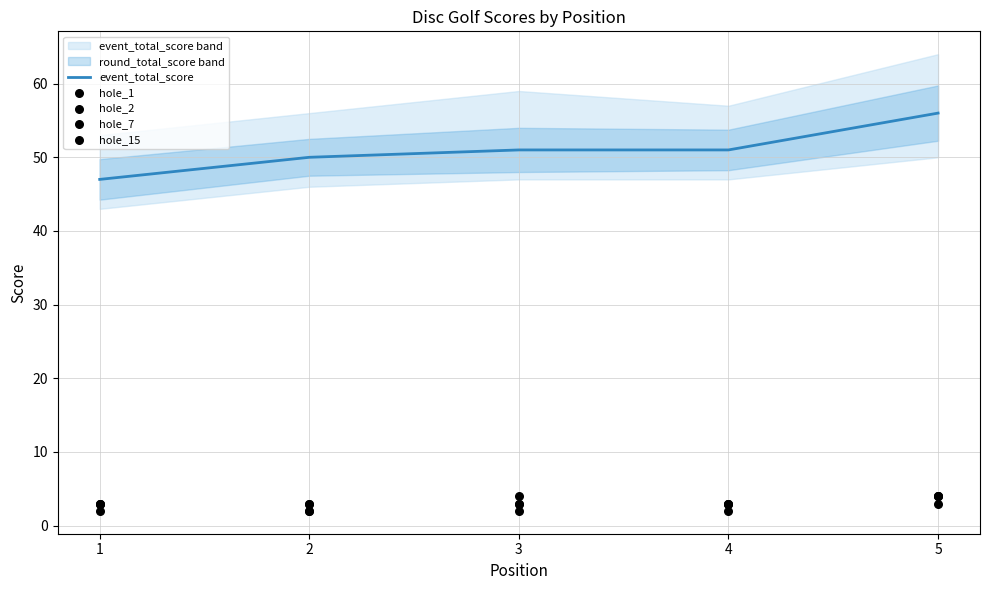

Which series has the largest Y range (max minus min)?

event_total_score